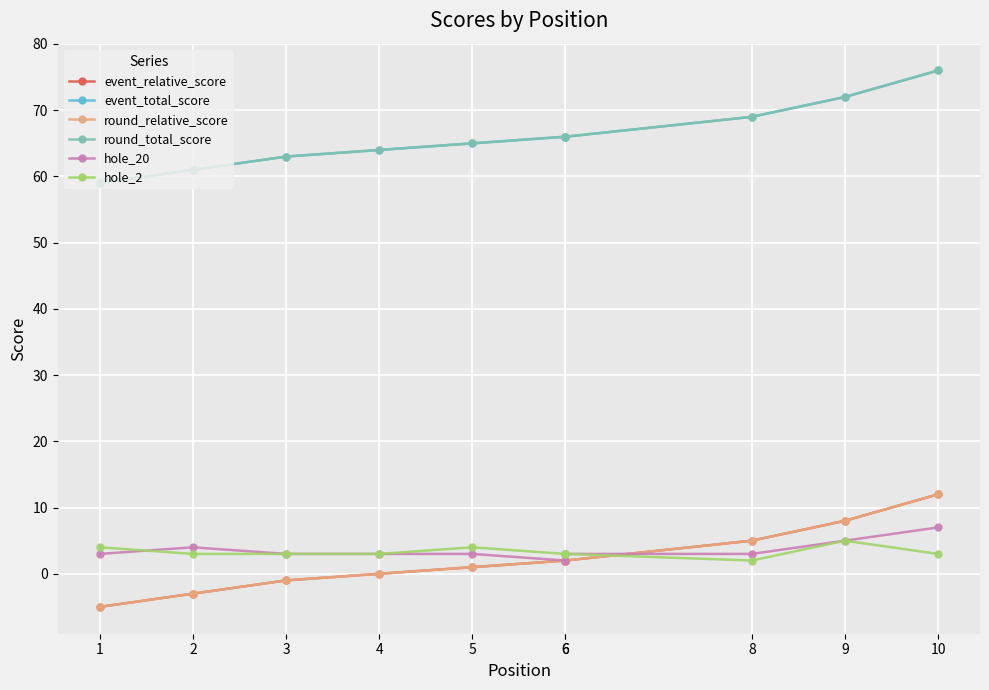

Which series has the widest spread of values?

event_relative_score